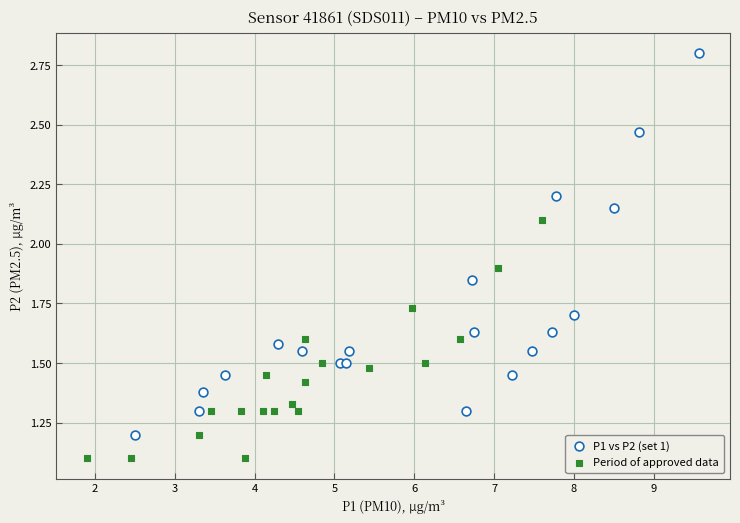

What are all the series names shown in the legend?

P1 vs P2 (set 1), Period of approved data